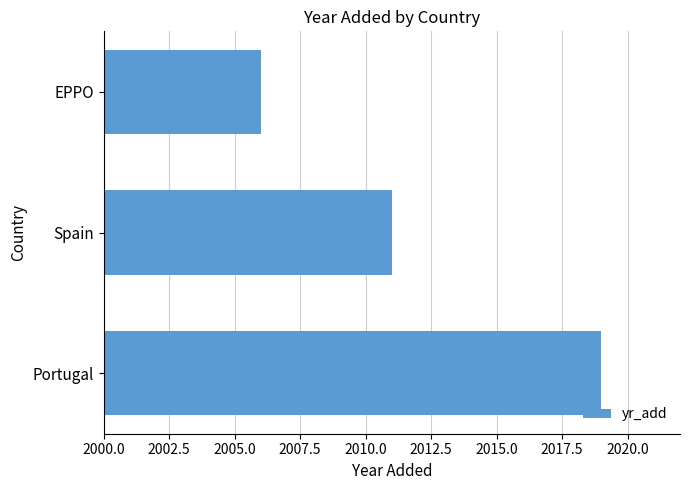

Rank the categories by value from highest to lowest.

Portugal, Spain, EPPO